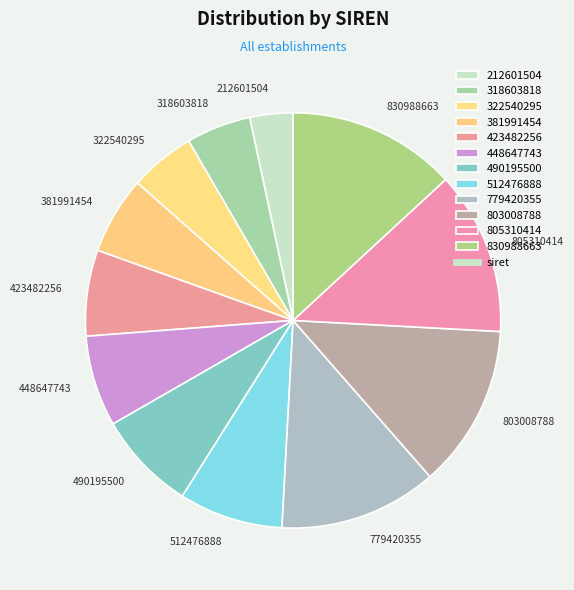

Does 830988663 account for over 50% of the chart?

No